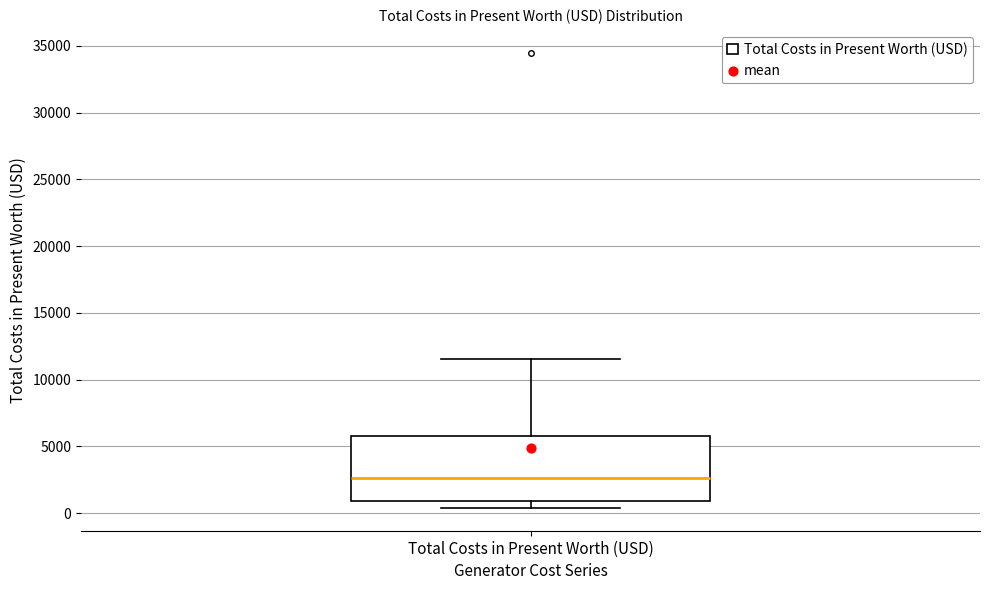

Transcribe this box plot: give where the median line is, the range the box spans, and where the two whiskers end, as read against the y-axis. The values are not printed on the chart, so give them approximately, as read against the axis.

median 2500, box 1000 to 5500, whiskers 500 to 11500